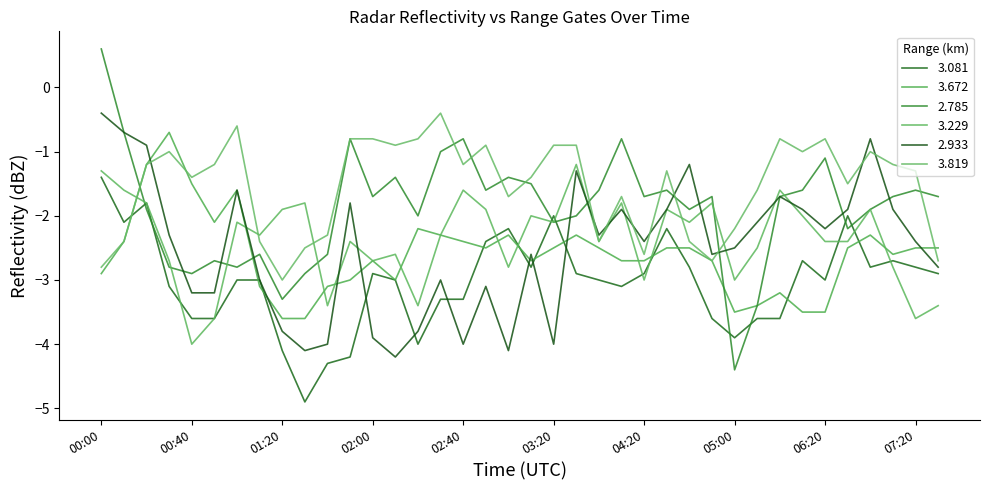

What is the sum of all 3.081 values?

-115.5